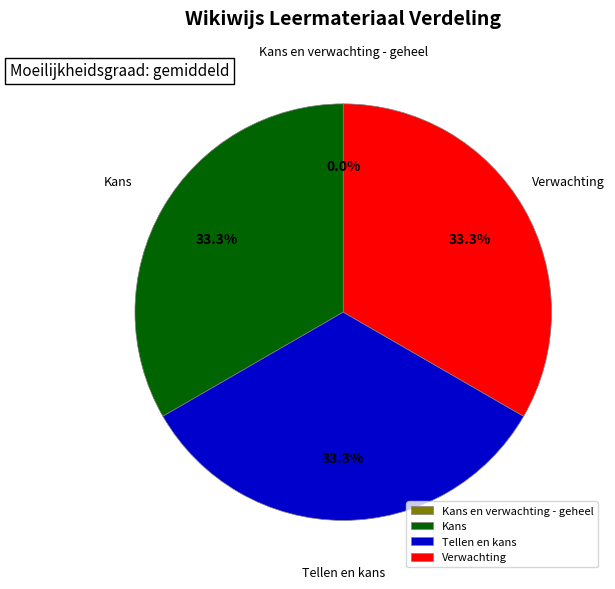

The Kans slice represents 33% of the pie. True or false?

True